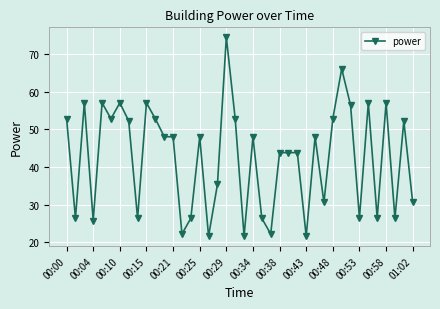

What is the sum of all values?

1695.0